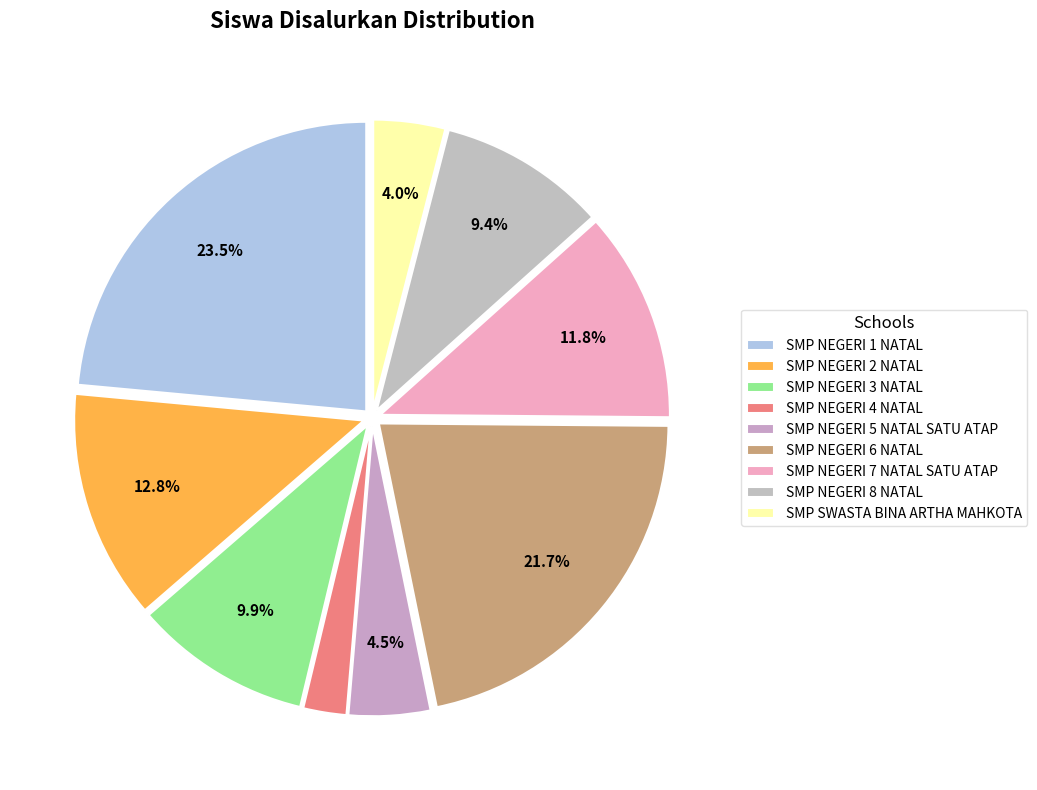

To the nearest percent, what is the difference between the SMP SWASTA BINA ARTHA MAHKOTA and SMP NEGERI 4 NATAL slice percentages?

2%